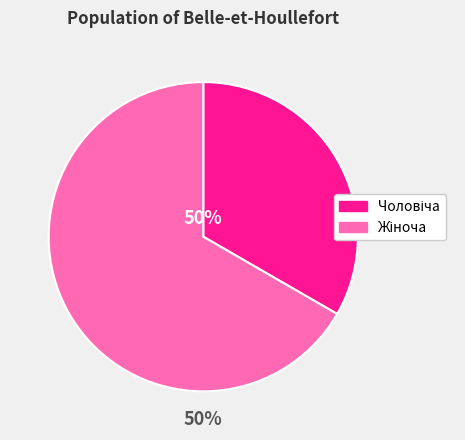

How many segments does this pie chart have?

2